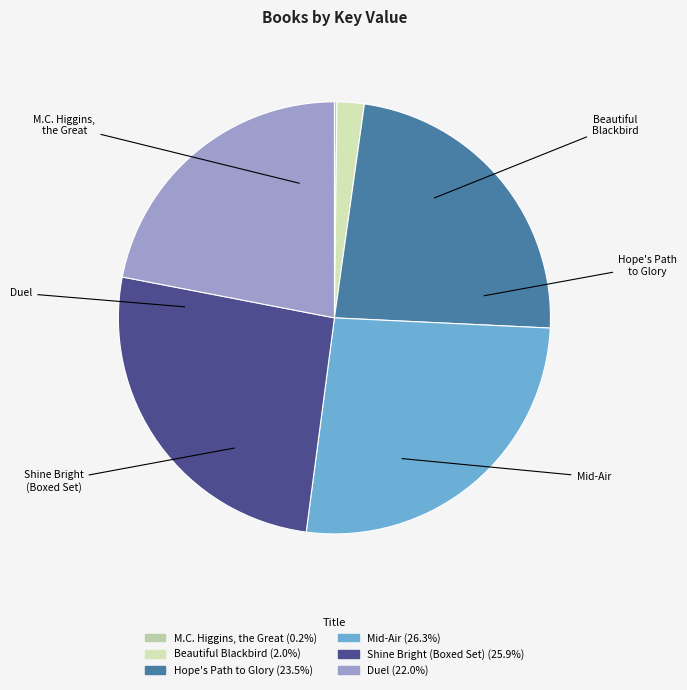

Between Shine Bright (Boxed Set) and Duel, which is larger?

Shine Bright (Boxed Set)